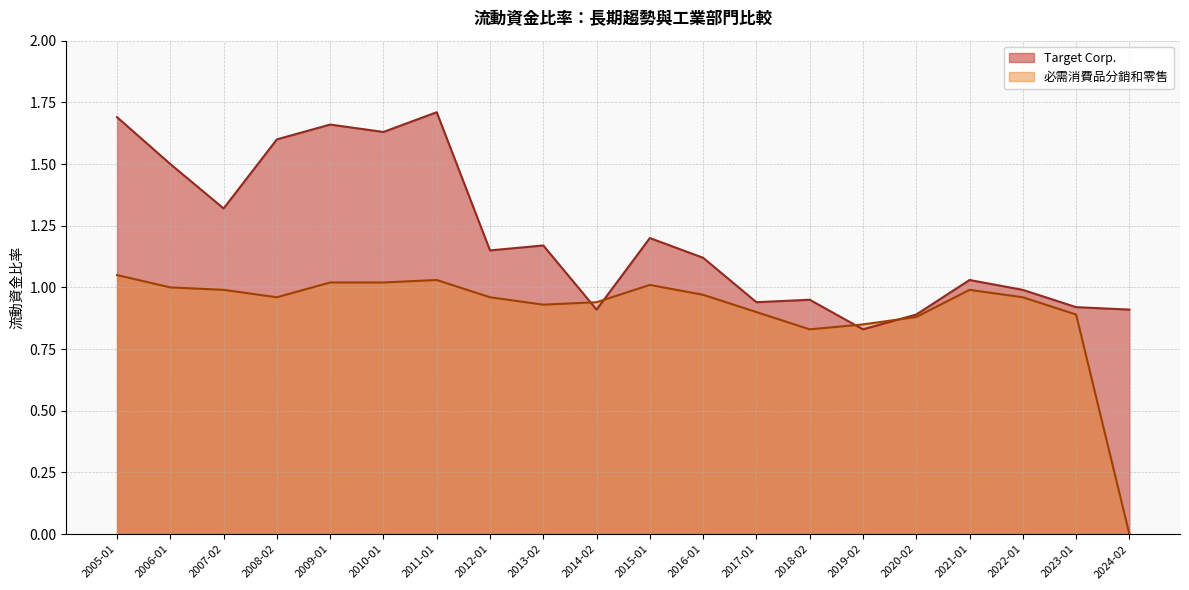

At 2010-01, list the series in order from smallest to largest.

必需消費品分銷和零售, Target Corp.